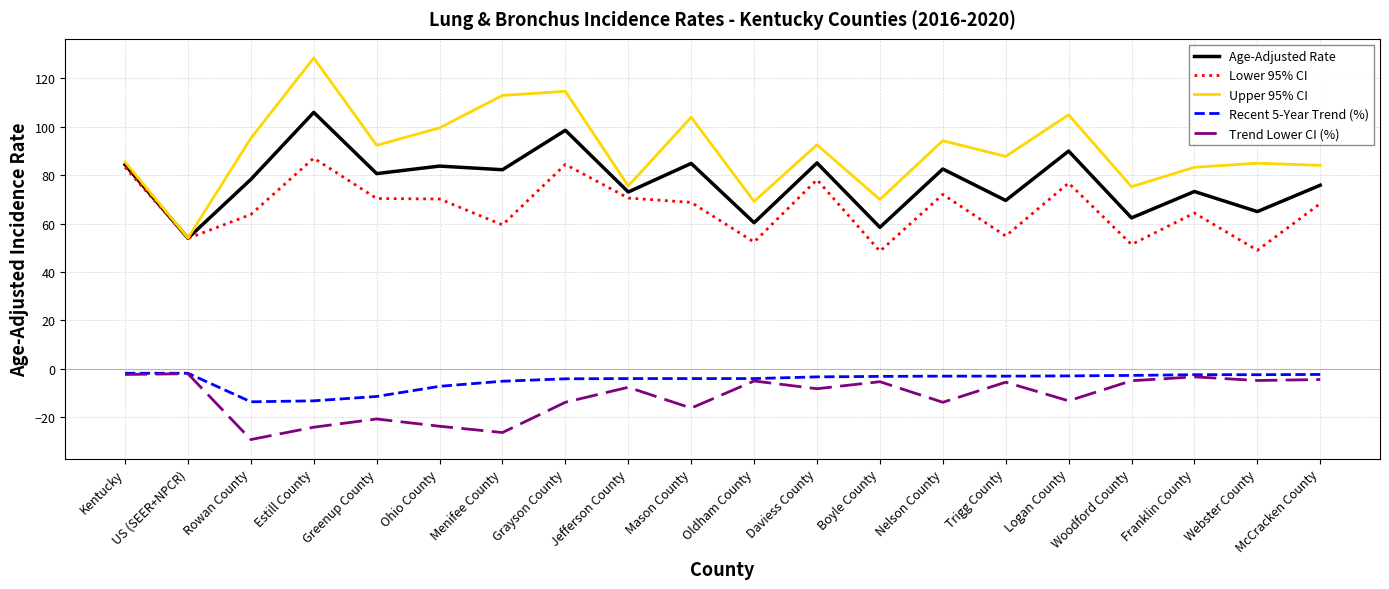

True or false: Age-Adjusted Rate and Trend Lower CI (%) intersect in this chart.

False